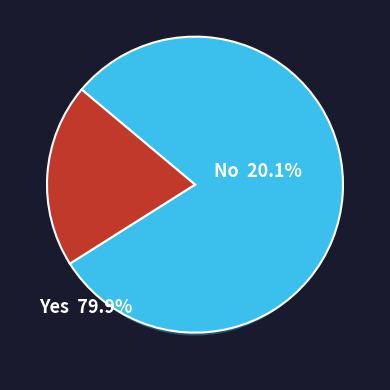

Is it true that Nein is 20% of the pie?

True